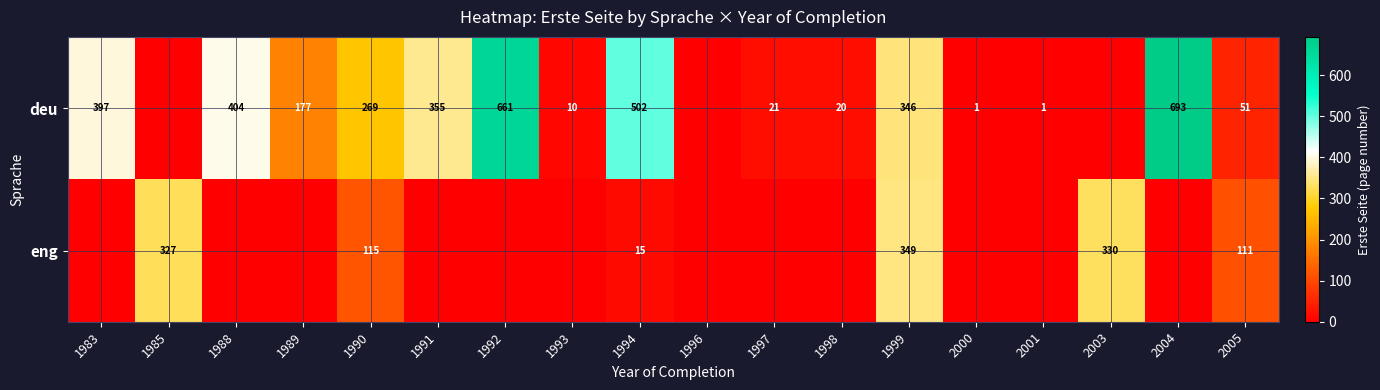

What is the sum of the deu values at 1990 and 1998?

289